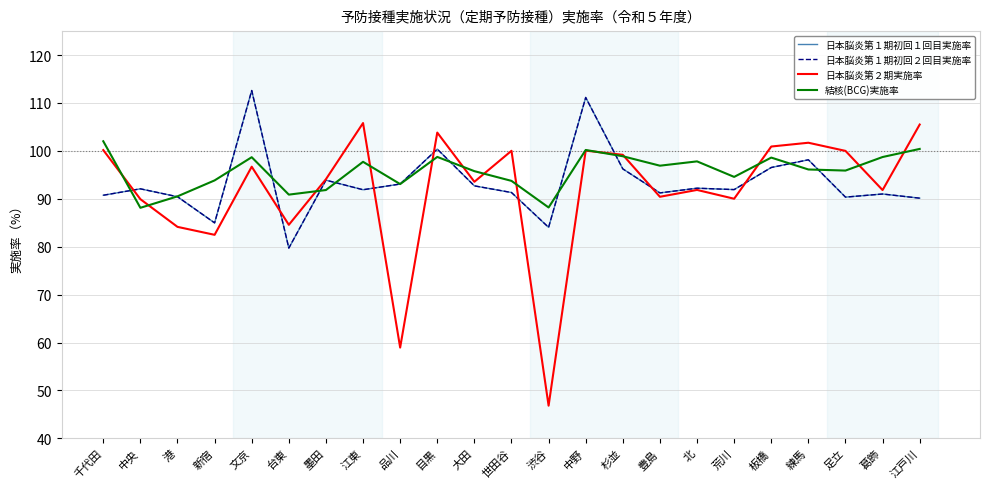

Reading left to right, list all the values displayed in this chart.

日本脳炎第１期初回１回目実施率: 90.7	92.1	90.4	85.0	112.6	79.7	93.9	91.9	93.1	100.4	92.7	91.3	84.0	111.2	96.2	91.2	92.2	91.9	96.5	98.1	90.3	91.0	90.1
日本脳炎第１期初回２回目実施率: 90.7	92.1	90.4	85.0	112.6	79.7	93.9	91.9	93.1	100.4	92.7	91.3	84.0	111.2	96.2	91.2	92.2	91.9	96.5	98.1	90.3	91.0	90.1
日本脳炎第２期実施率: 100.2	89.9	84.1	82.5	96.7	84.6	94.1	105.8	59.0	103.8	93.5	100.0	46.8	100.0	99.2	90.4	91.8	90.0	100.9	101.7	100.0	91.8	105.5
結核(BCG)実施率: 102.0	88.1	90.5	93.8	98.7	90.9	91.8	97.7	93.1	98.7	95.8	93.7	88.2	100.2	98.9	96.9	97.8	94.6	98.6	96.1	95.9	98.7	100.4